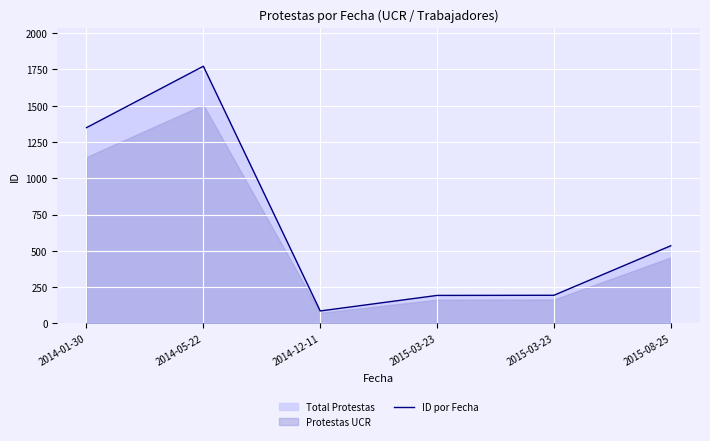

Reading left to right, list all the values displayed in this chart.

2014-01-30=1348	2014-05-22=1771	2014-12-11=86	2015-03-23=193	2015-03-23=194	2015-08-25=535